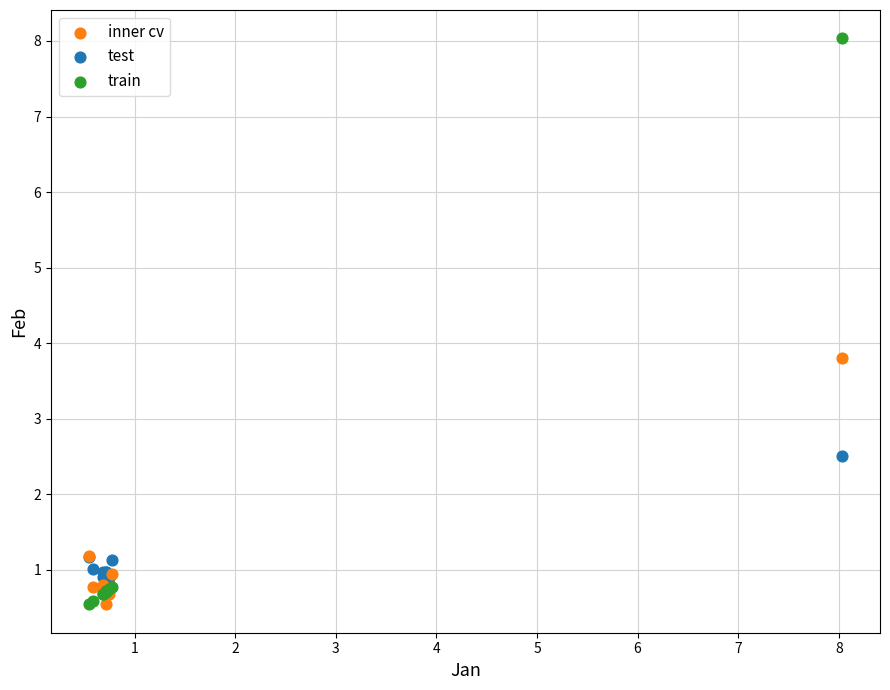

Which series has the widest spread of Y values?

train